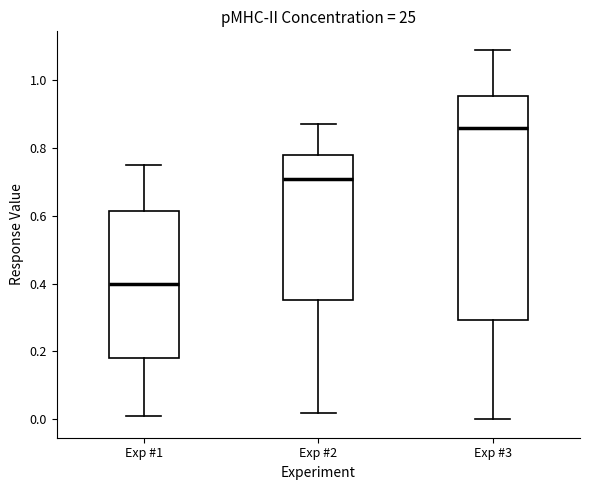

Reading left to right, read every box against the y-axis: the position of its median line, the range the box covers, and the ends of its whiskers. The values are not printed on the chart, so give them approximately, as read against the axis.

Exp #1: median 0.40, box 0.18 to 0.62, whiskers 0.00 to 0.76
Exp #2: median 0.72, box 0.36 to 0.78, whiskers 0.02 to 0.88
Exp #3: median 0.86, box 0.30 to 0.96, whiskers 0.00 to 1.10